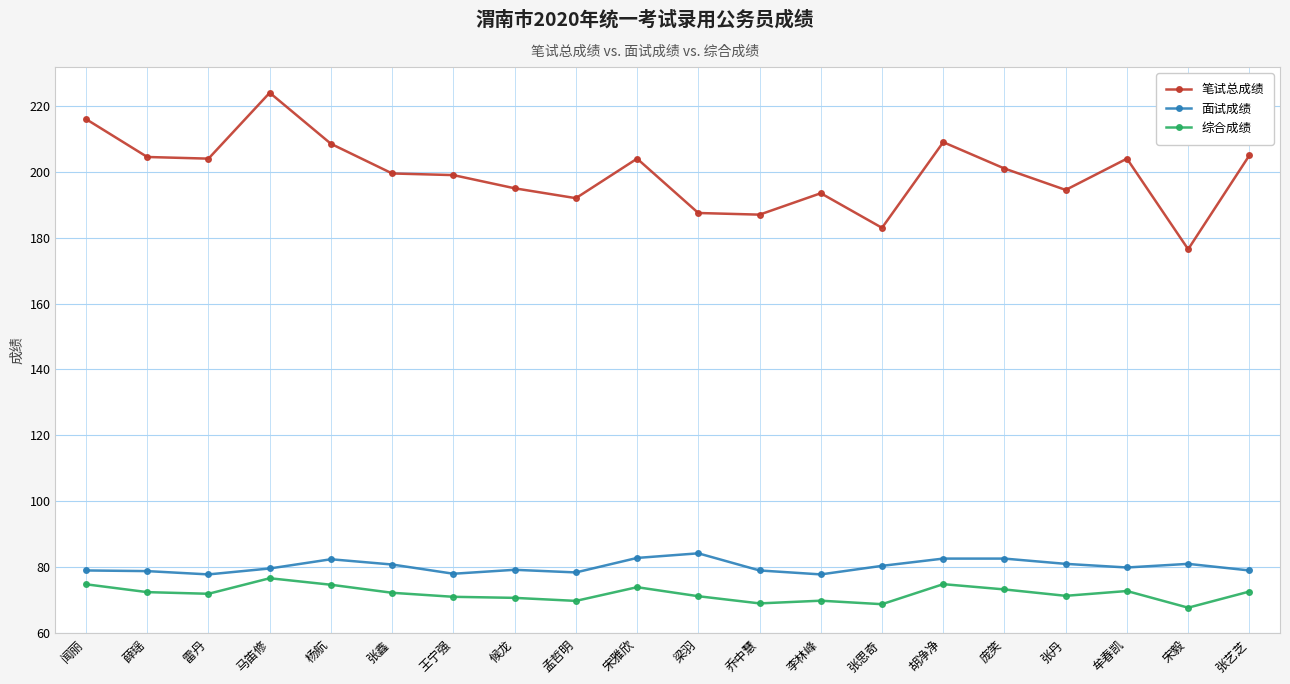

What is the value of the 面试成绩 point at the 10th from the left?

82.8